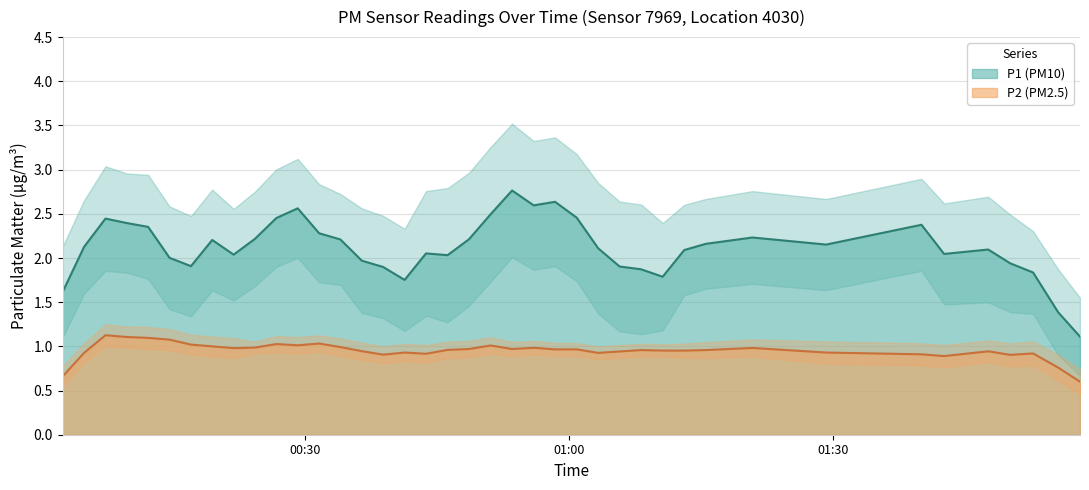

True or false: P1 (PM10) and P2 (PM2.5) intersect in this chart.

False